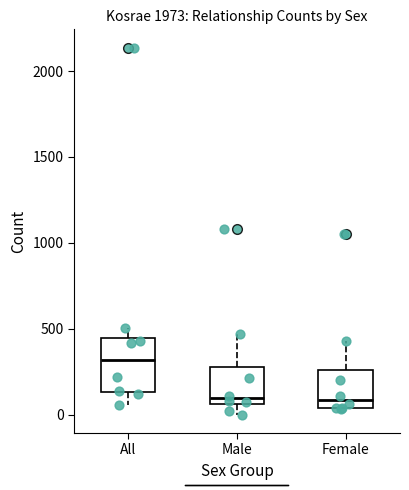

Reading left to right, read every box against the y-axis: the position of its median line, the range the box covers, and the ends of its whiskers. The values are not printed on the chart, so give them approximately, as read against the axis.

All: median 300, box 150 to 450, whiskers 50 to 500
Male: median 100, box 50 to 300, whiskers 0 to 450
Female: median 100, box 50 to 250, whiskers 50 to 450